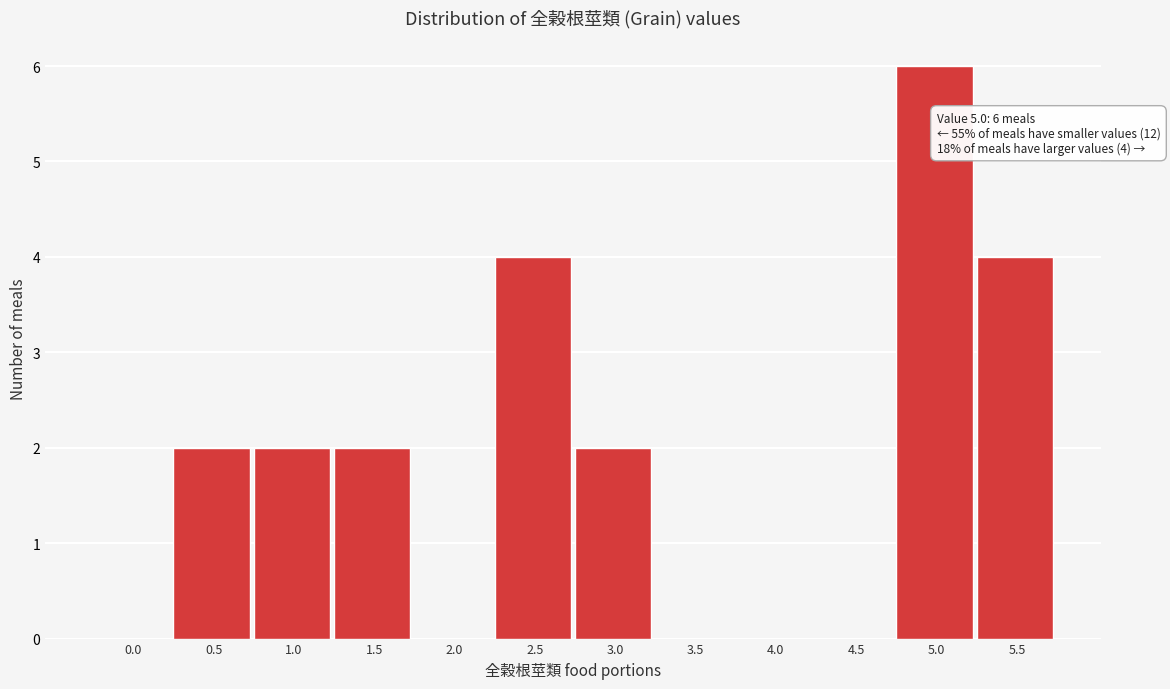

Reading left to right, list all the values displayed in this chart.

0.0=0	0.5=2	1.0=2	1.5=2	2.0=0	2.5=4	3.0=2	3.5=0	4.0=0	4.5=0	5.0=6	5.5=4